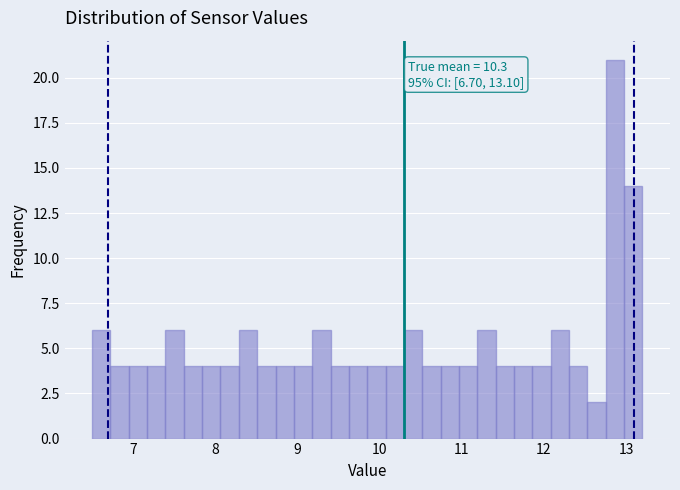

Around what value on the x-axis is the tallest bar? Give the approximate position of its centre, as read against the axis.

12.9